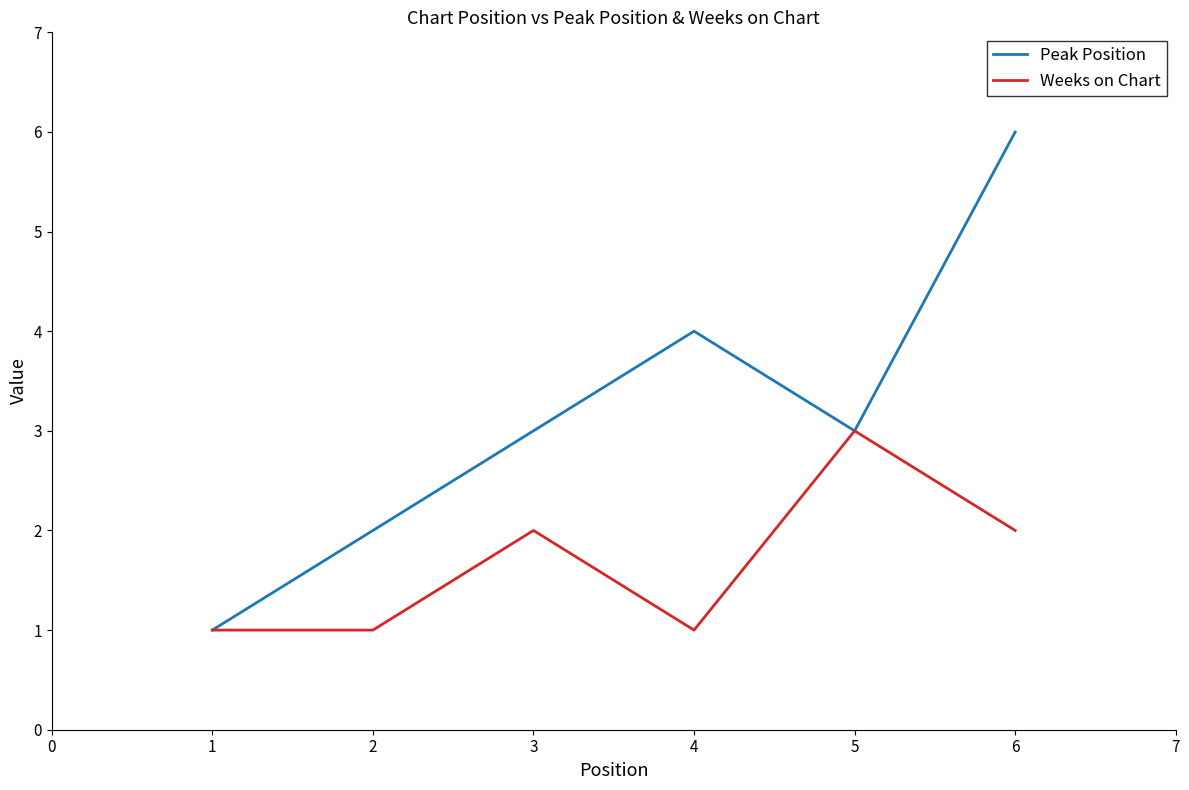

Is it true that Peak Position equals 3 at 4?

False